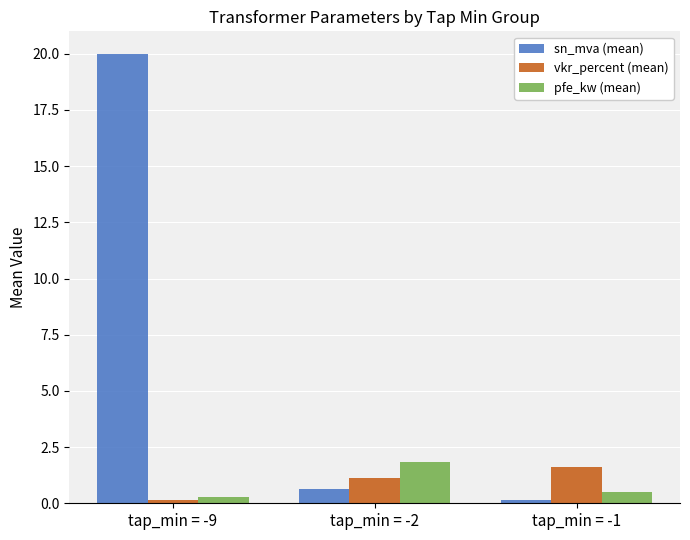

What is the minimum value for sn_mva (mean)?

0.2